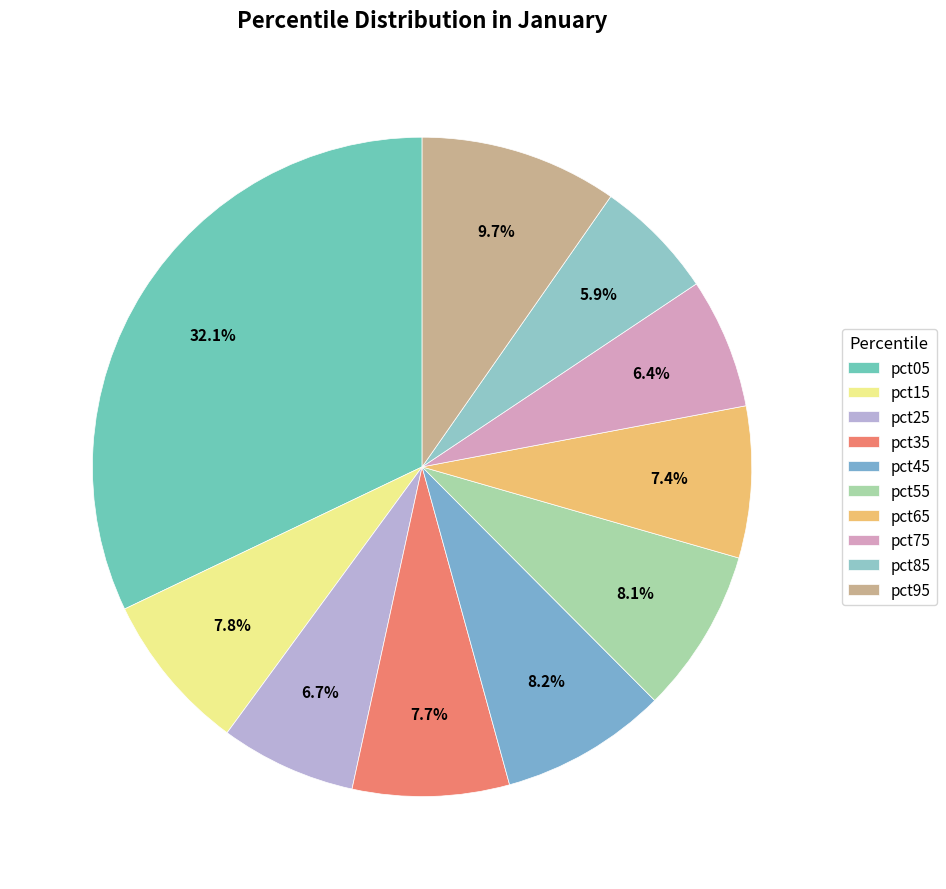

Count the number of slices in the pie.

10